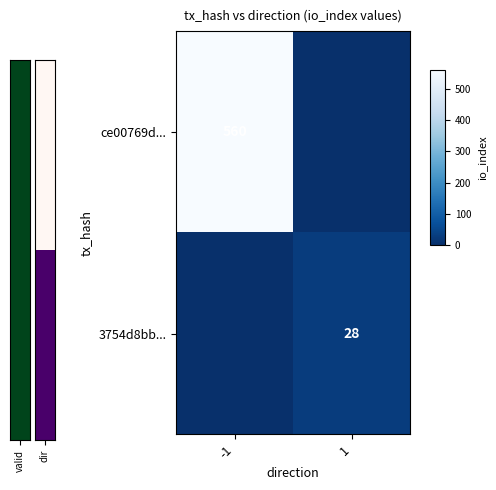

How many distinct data groups are displayed?

2